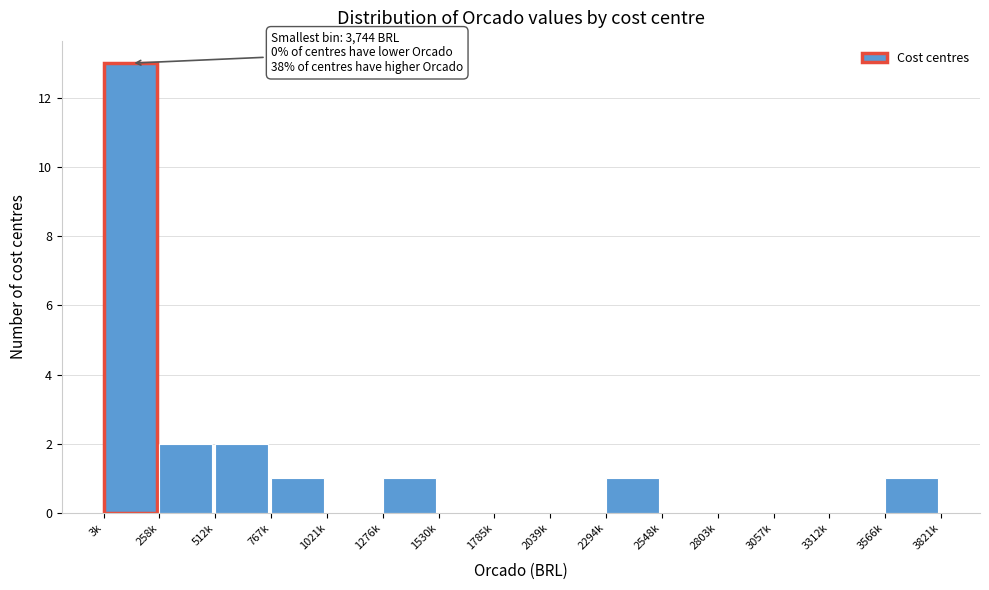

Reading left to right, list all the values displayed in this chart.

3k=13	258k=2	512k=2	767k=1	1021k=0	1276k=1	1530k=0	1785k=0	2039k=0	2294k=1	2548k=0	2803k=0	3057k=0	3312k=0	3566k=1